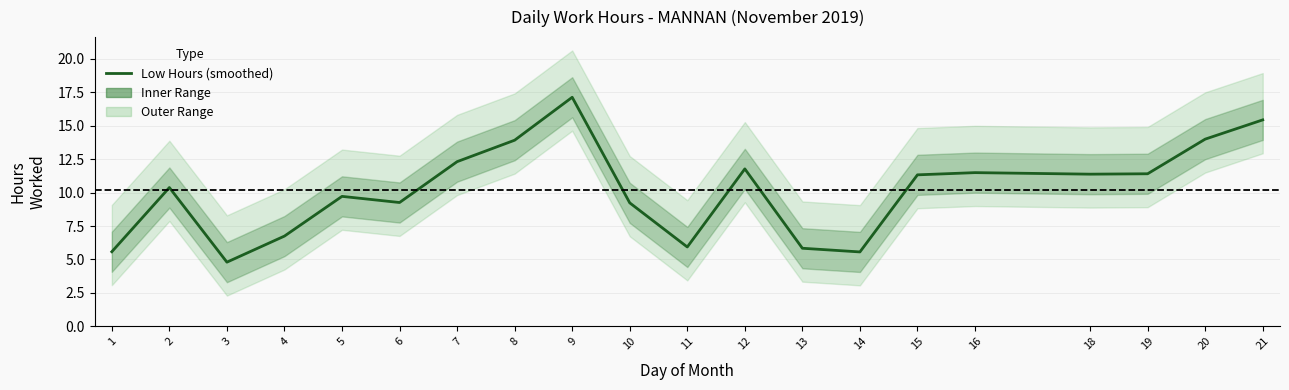

What is the ratio of the value at 20 to the value at 10?

1.5